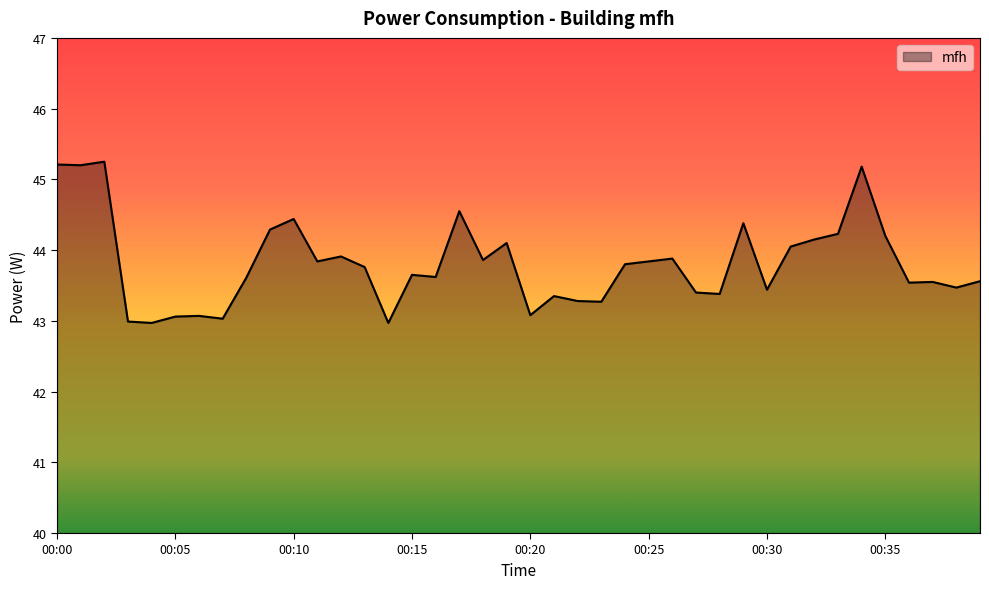

What is the smallest value displayed?

43.0